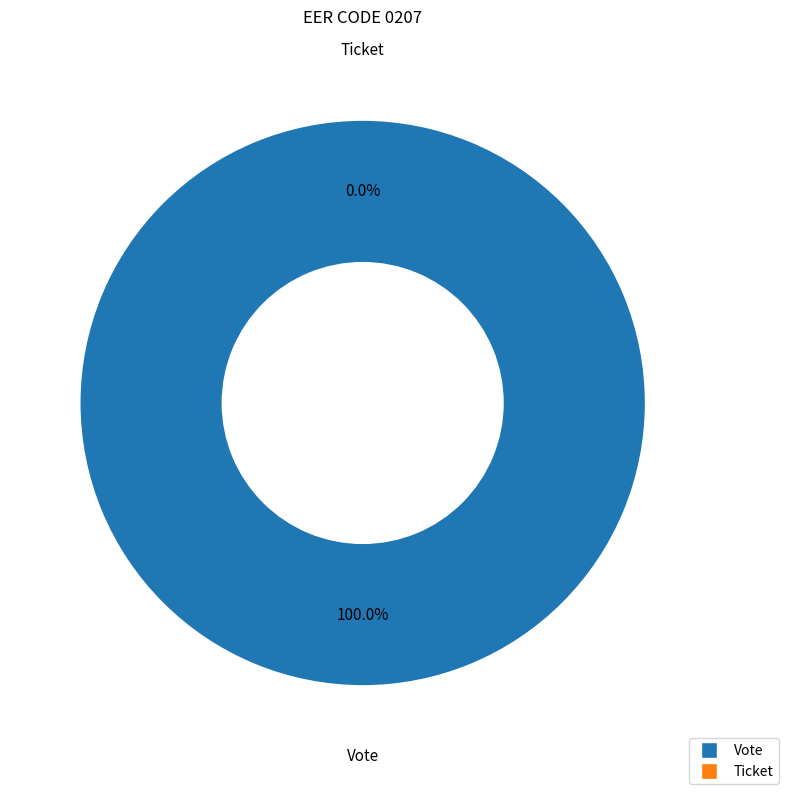

Is the sum of Ticket and Vote greater than half?

Yes